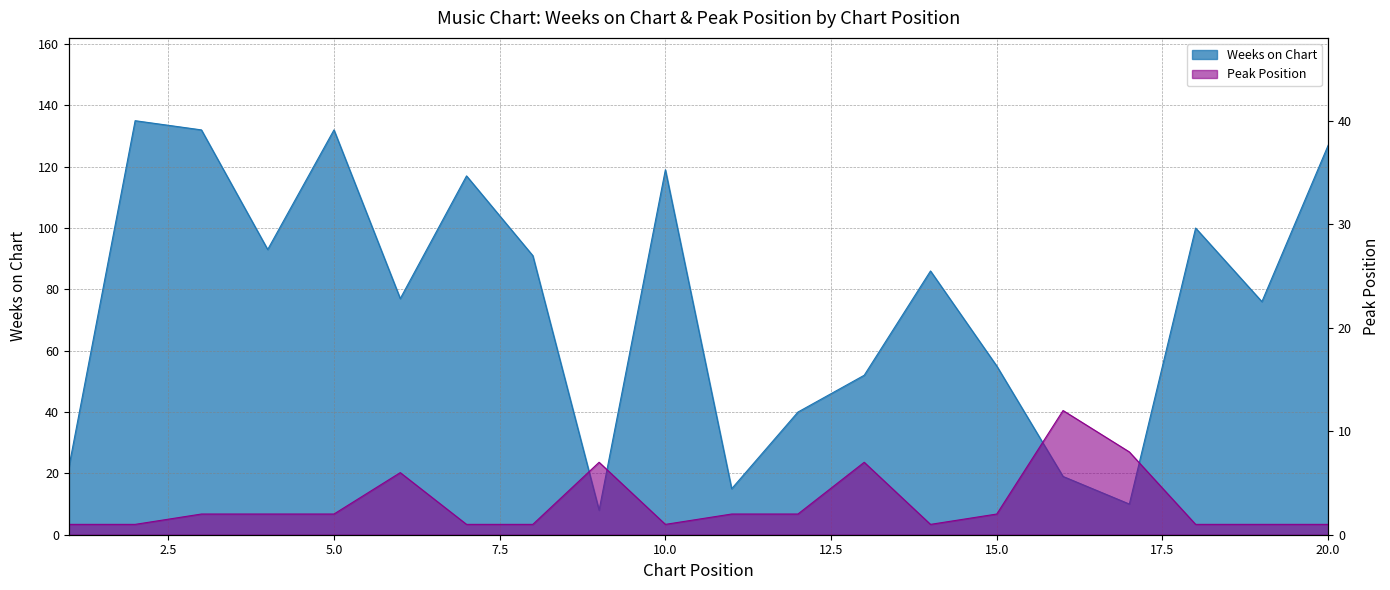

Which has a higher value, 9 or 2?

2